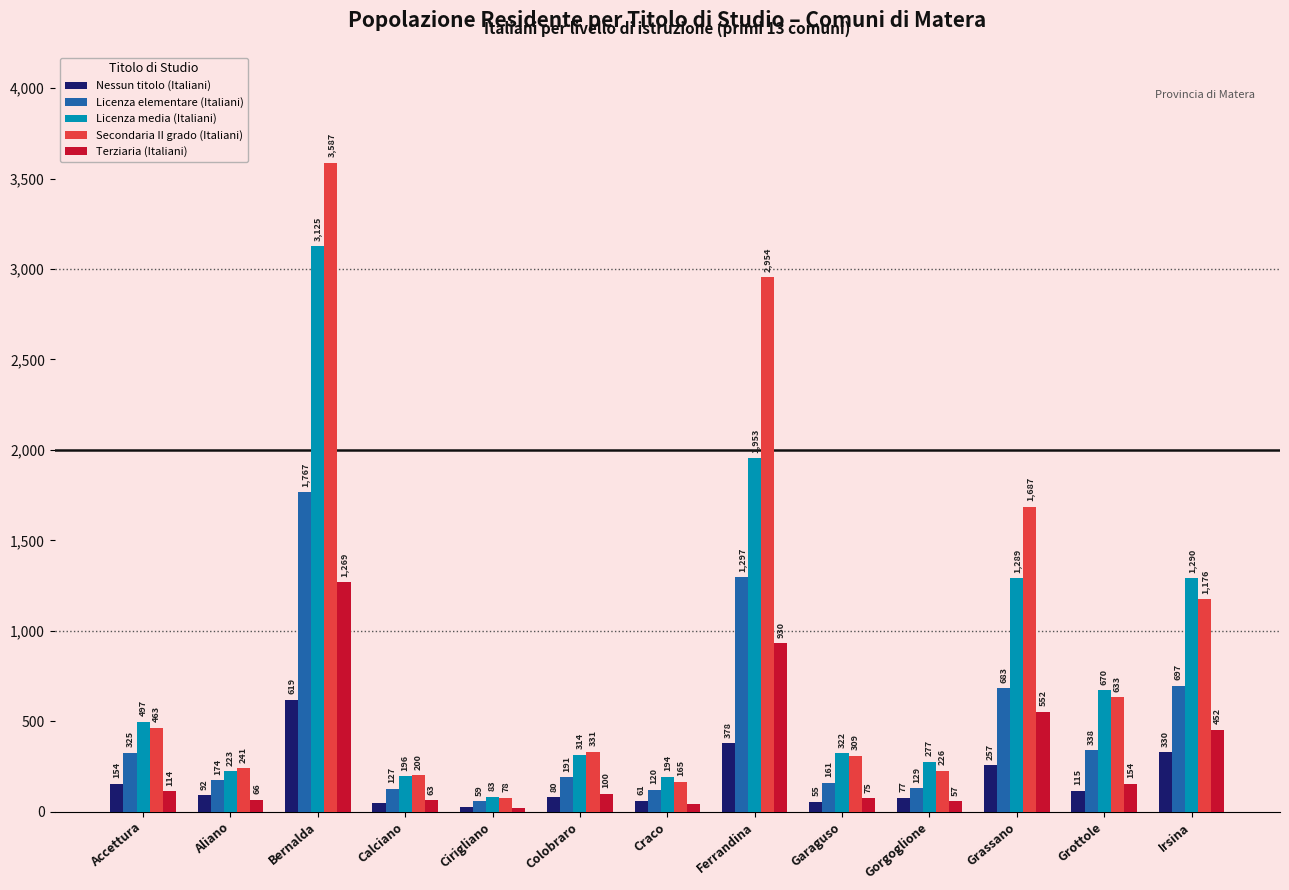

How many groups of bars are there?

13